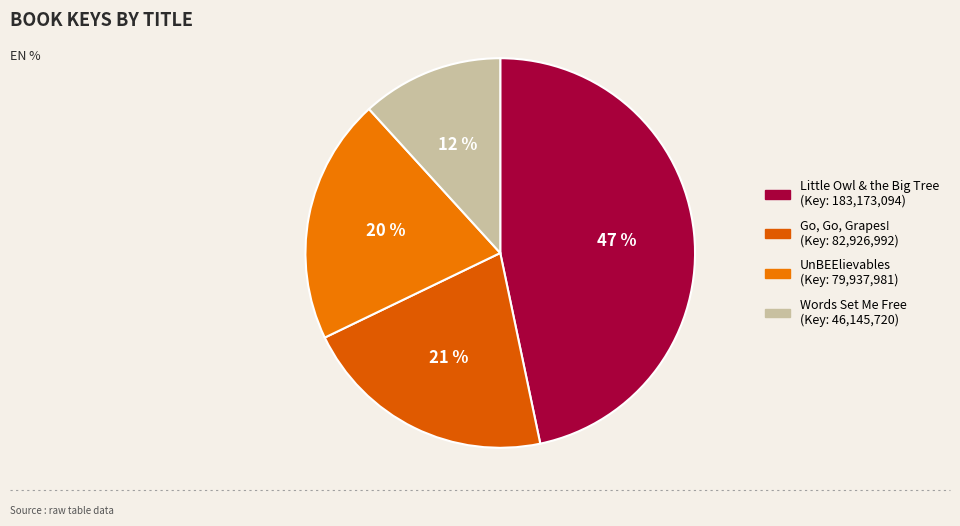

Count the number of slices in the pie.

4